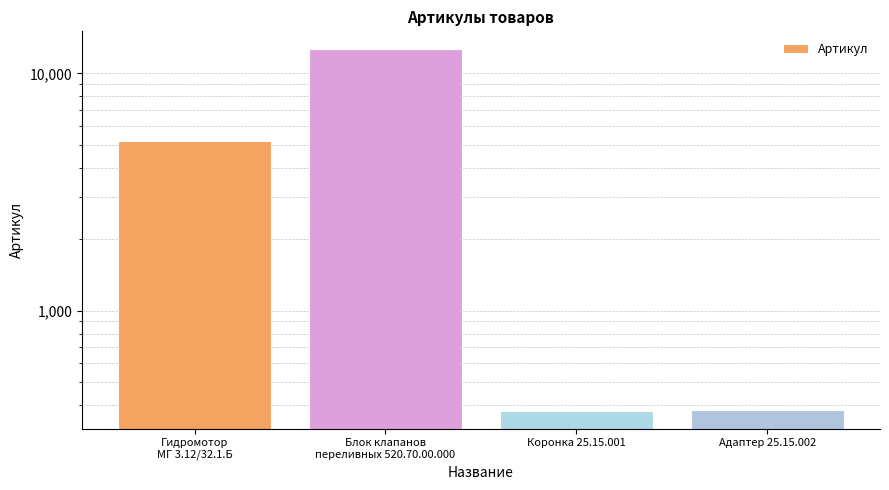

Reading left to right, transcribe all the data shown in this chart.

5208	12631	379	380